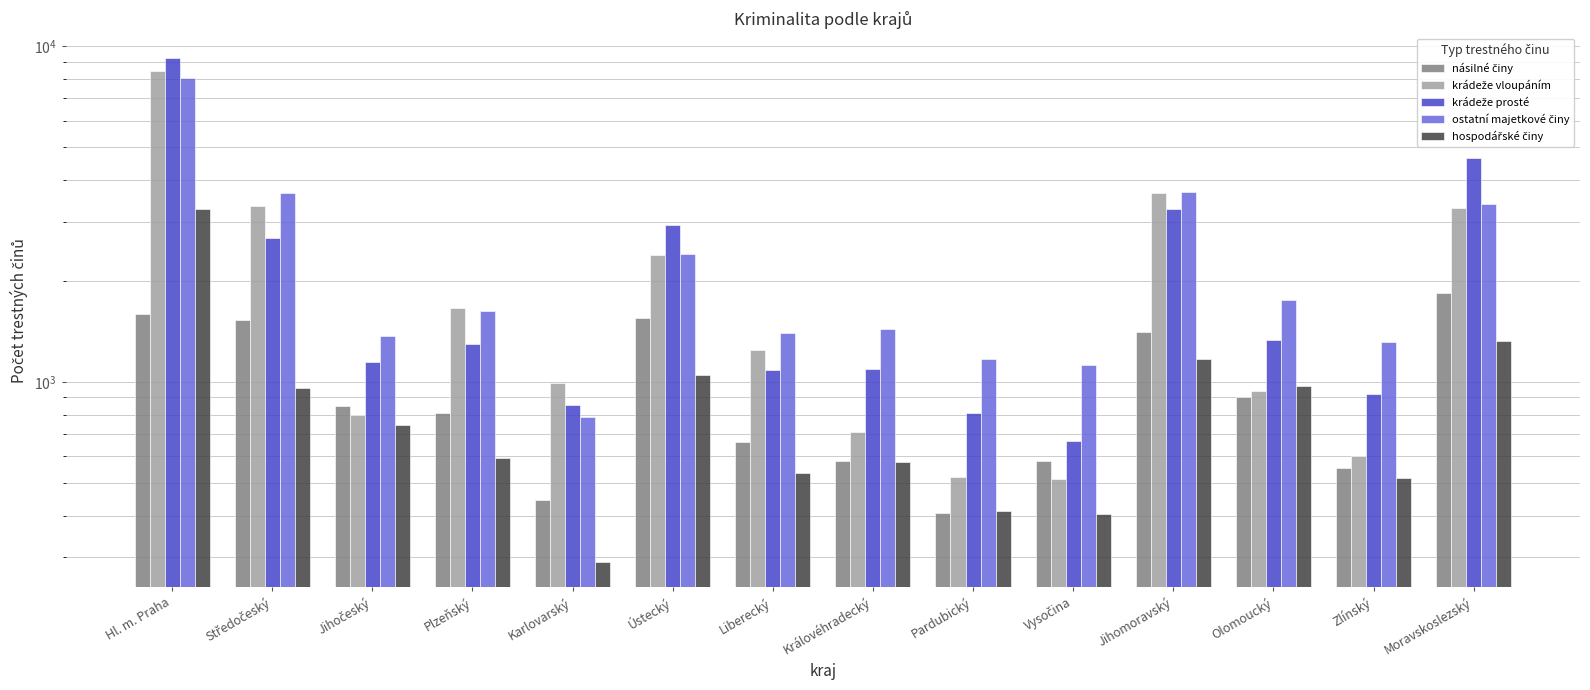

Which series has the largest total across all categories?

ostatní majetkové činy